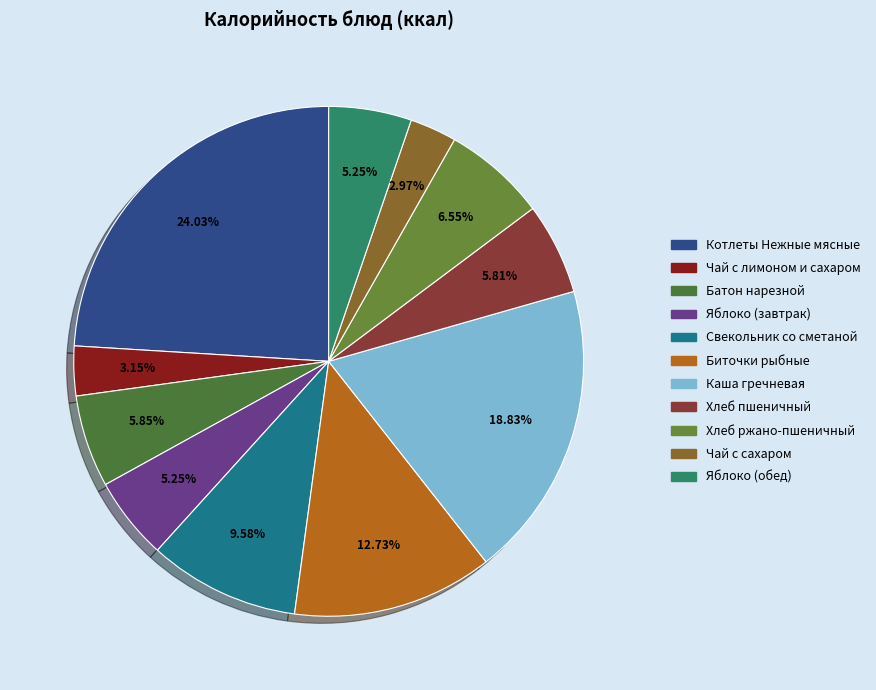

Is there a majority slice in this chart?

No